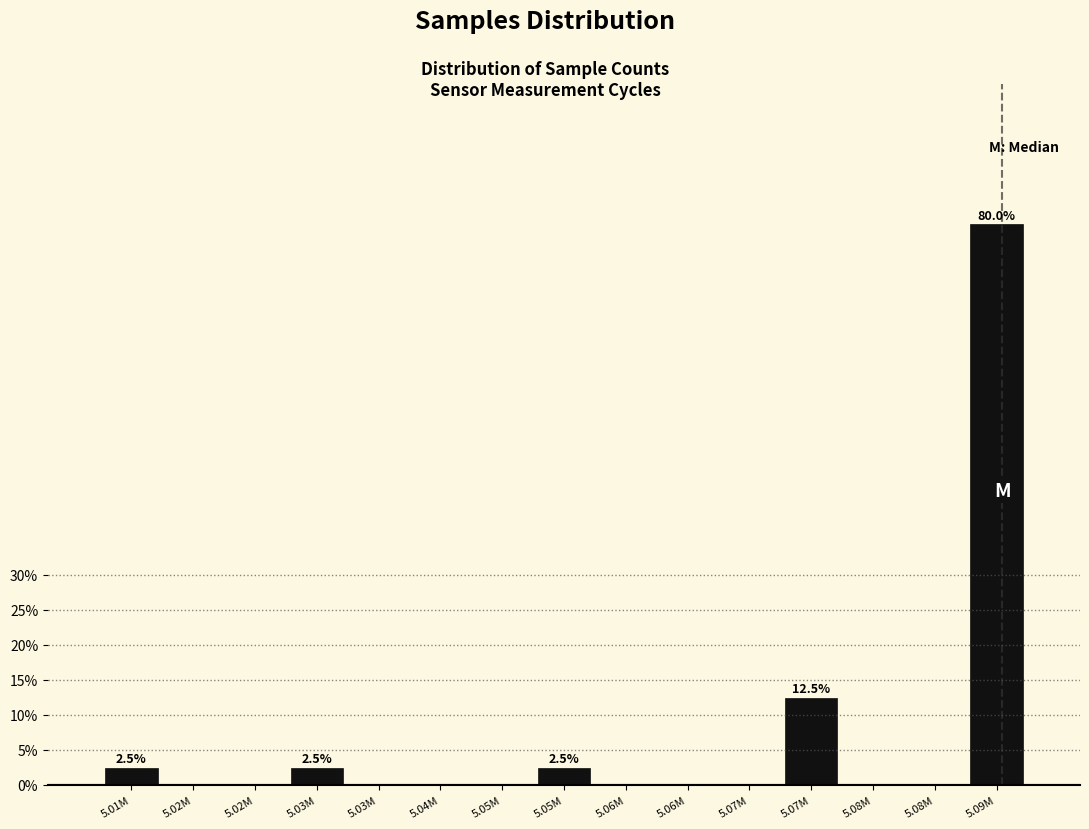

Are the bars horizontal?

No